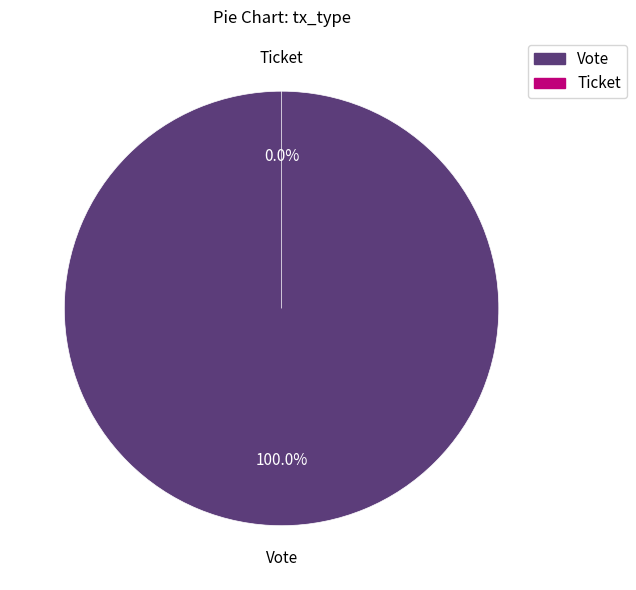

Is it true that Ticket is 1% of the pie?

False